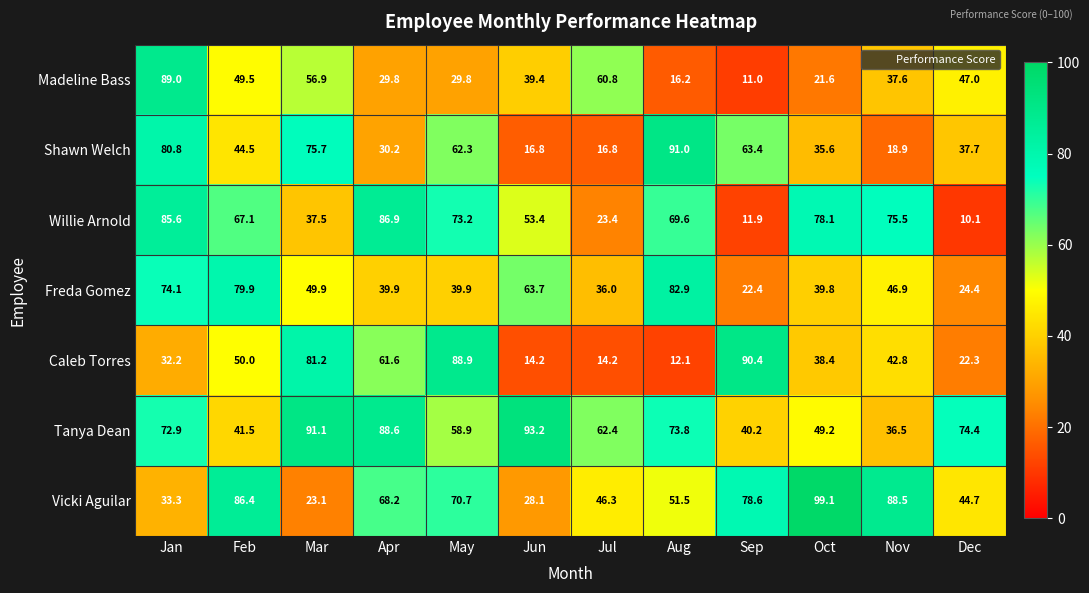

What is the difference between the maximum and second lowest values in the Vicki Aguilar series?

71.0